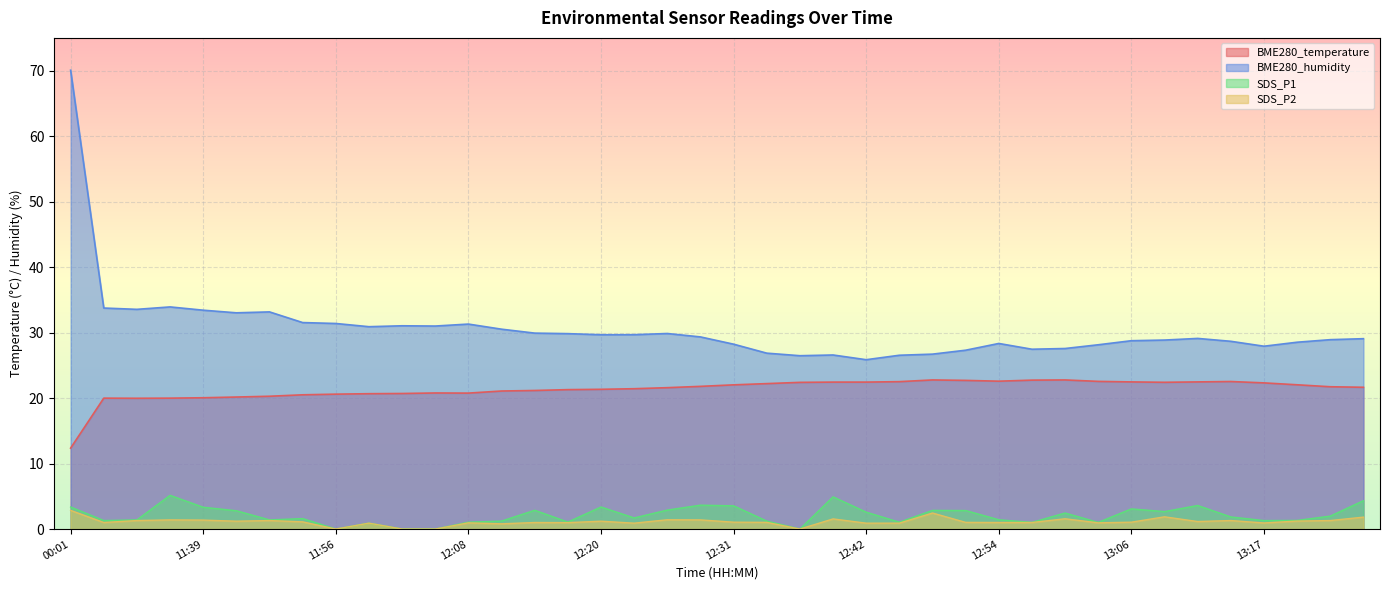

What is the label of the 31st point from the right?

11:59